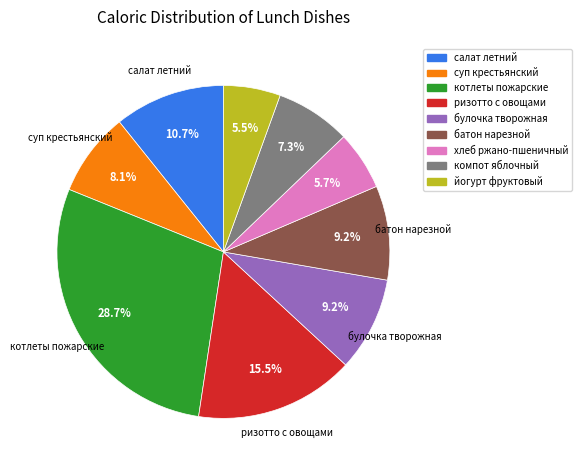

What percentage is the хлеб ржано-пшеничный slice, to the nearest percent?

6%